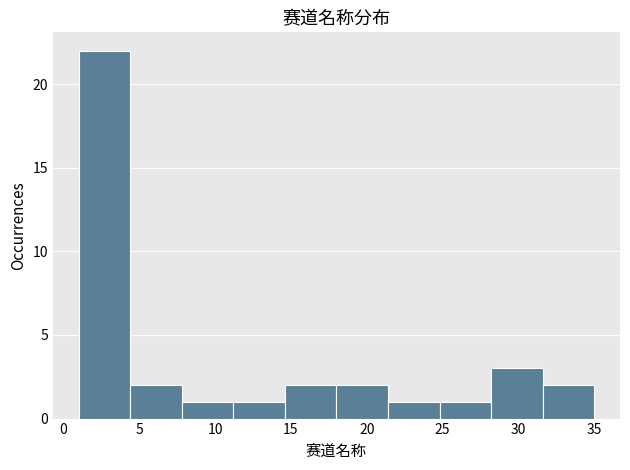

What is the height of the bar covering 28.2 to 31.6 on the x-axis? Neither the bar edges nor the heights are printed on the chart, so give them approximately, as read against the axes.

3